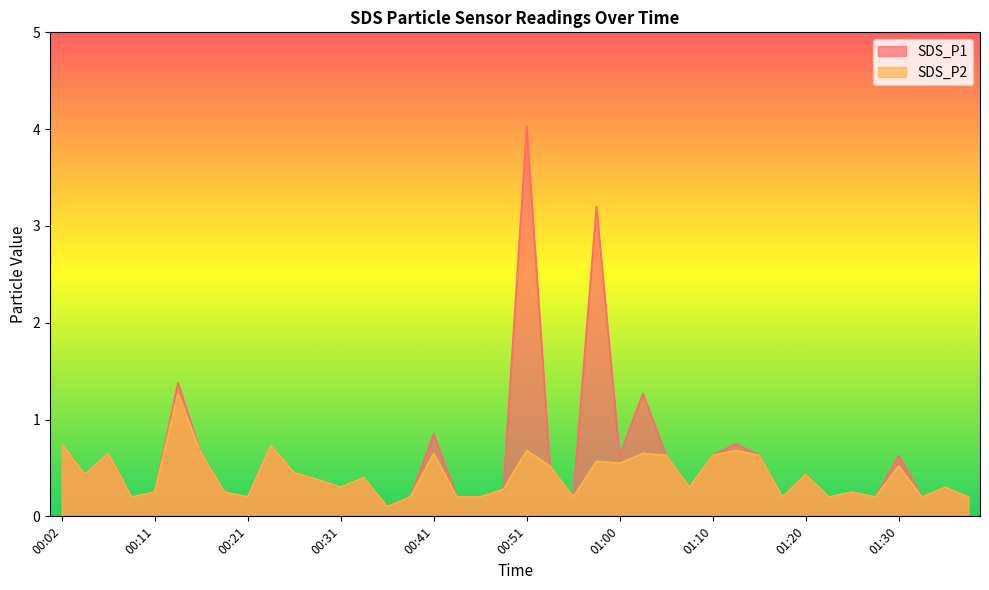

What is the spread (max minus min) of values at 01:03?

0.6